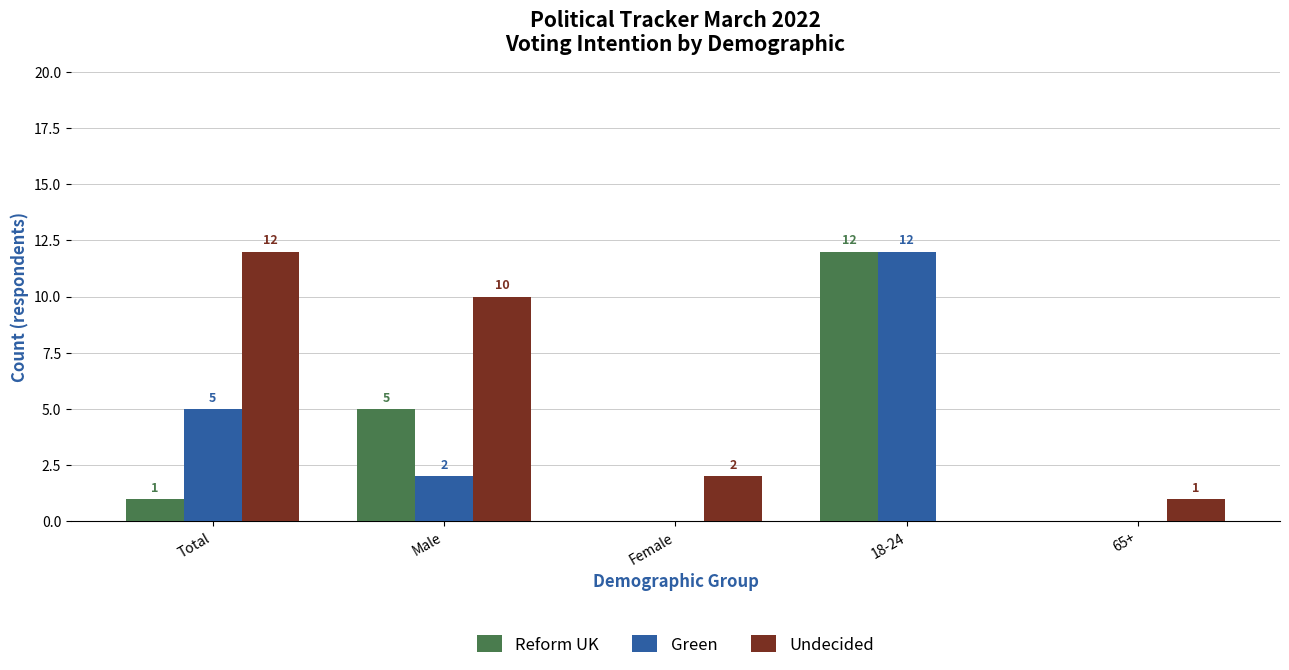

At which label does Reform UK reach its peak?

18-24